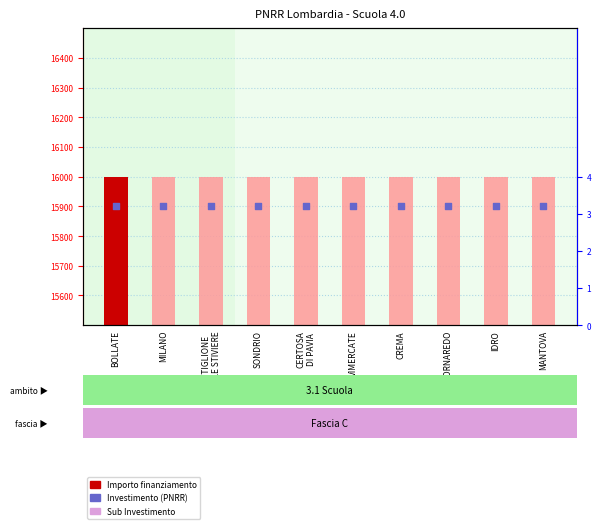

Which series reaches the maximum Y coordinate?

IMPORTO FINANZIAMENTO REGIS